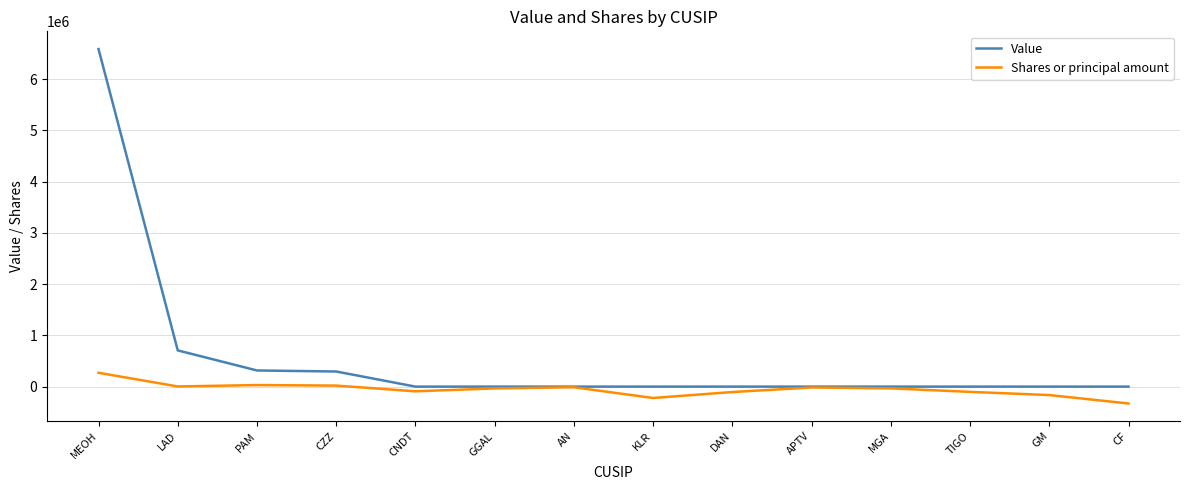

What is the difference between the highest and lowest values at GM?

164900